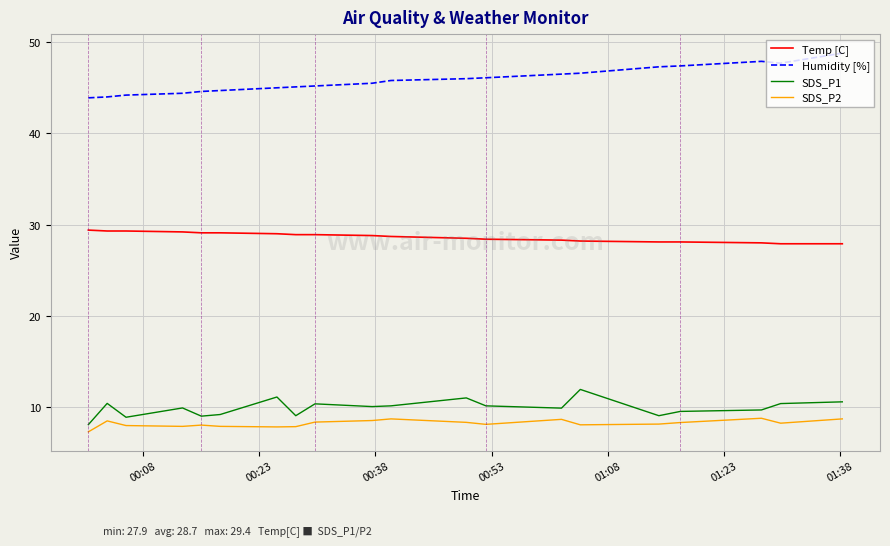

True or false: Temp [C] and SDS_P2 cross at least once.

False